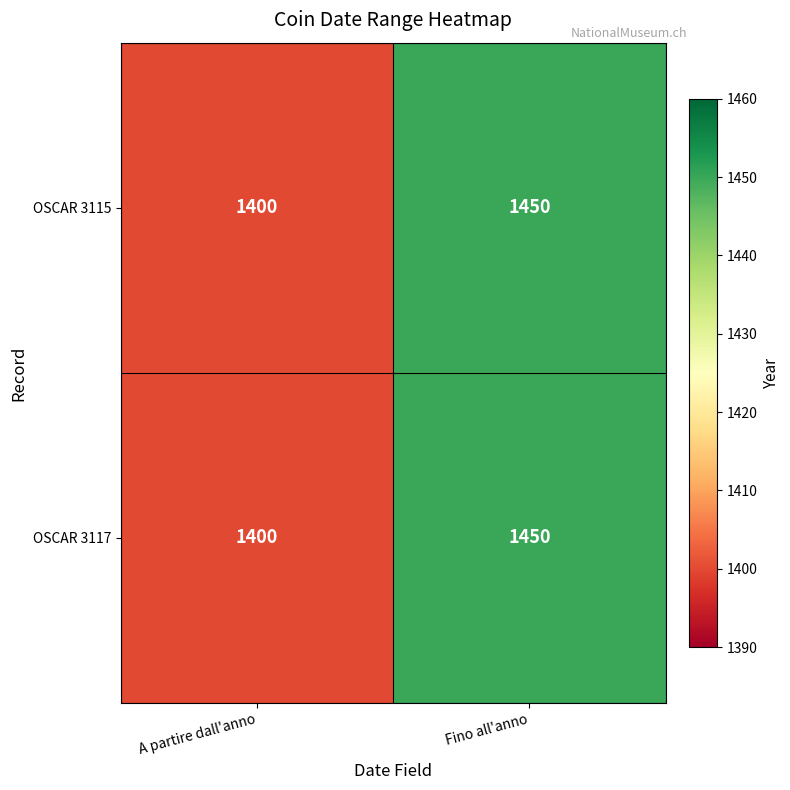

True or false: OSCAR 3117 has a value of 1400 at A partire dall'anno.

True